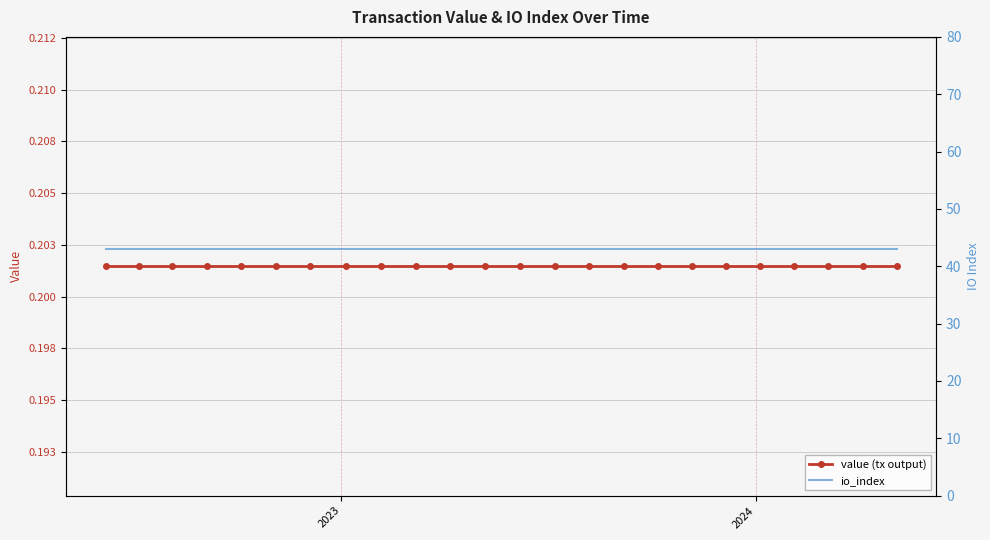

True or false: io_index and value (tx output) cross at least once.

False